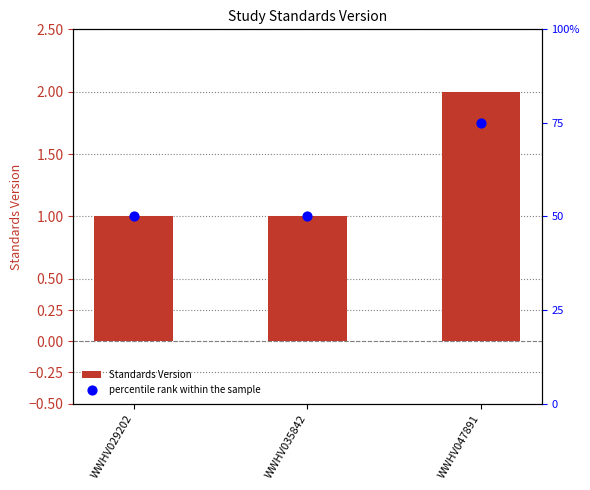

Which series reaches the minimum Y coordinate?

Standards Version